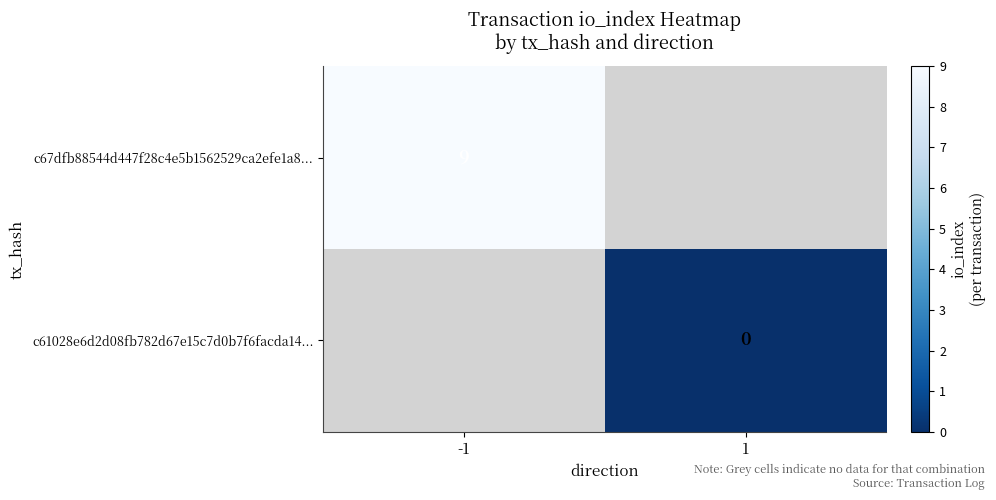

Which category has the lowest value across all series?

1